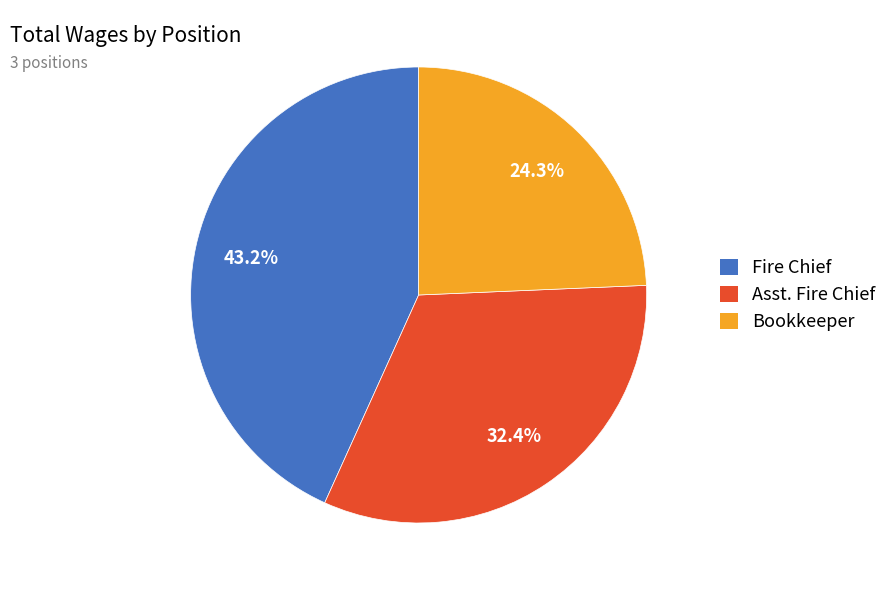

Rank the categories by value from lowest to highest.

Bookkeeper, Asst. Fire Chief, Fire Chief